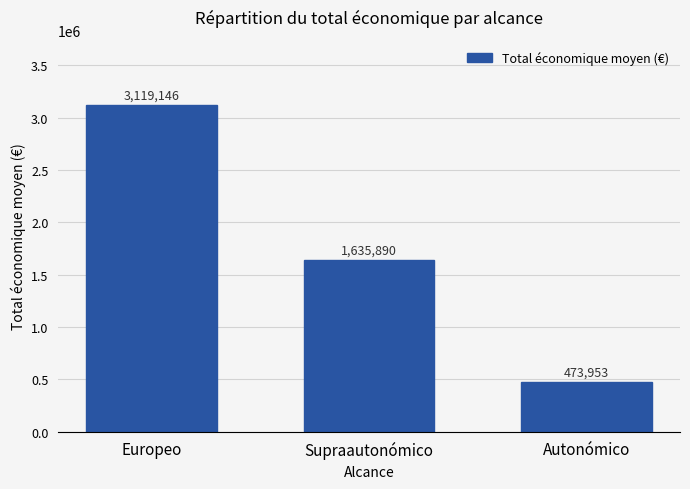

What is the label of the 2nd bar from the left?

Supraautonómico